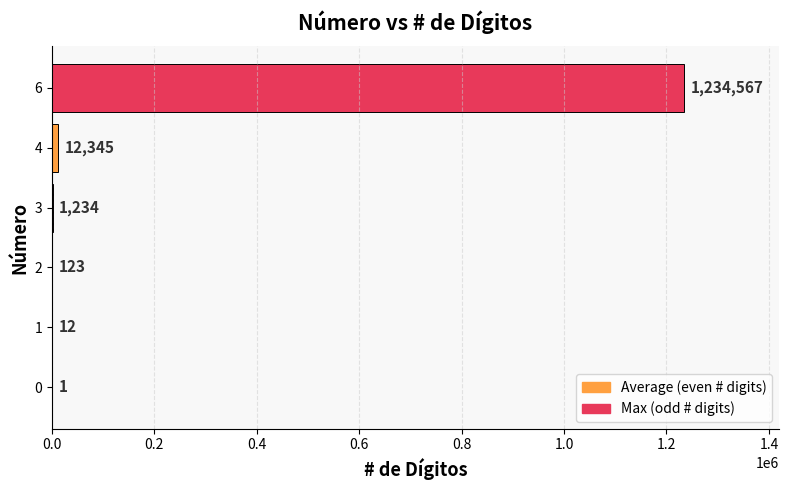

What is the approximate value at 4, to the nearest 50?

12350